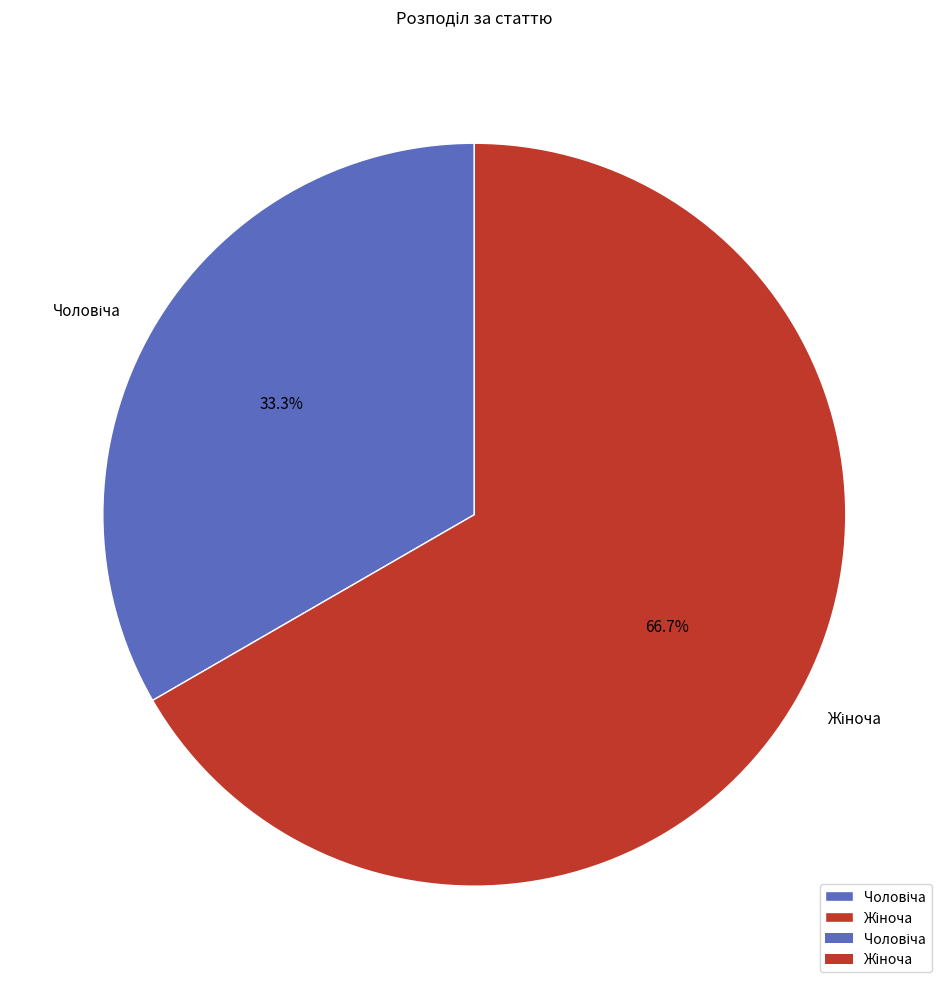

Is there any slice that represents more than half of the pie?

Yes